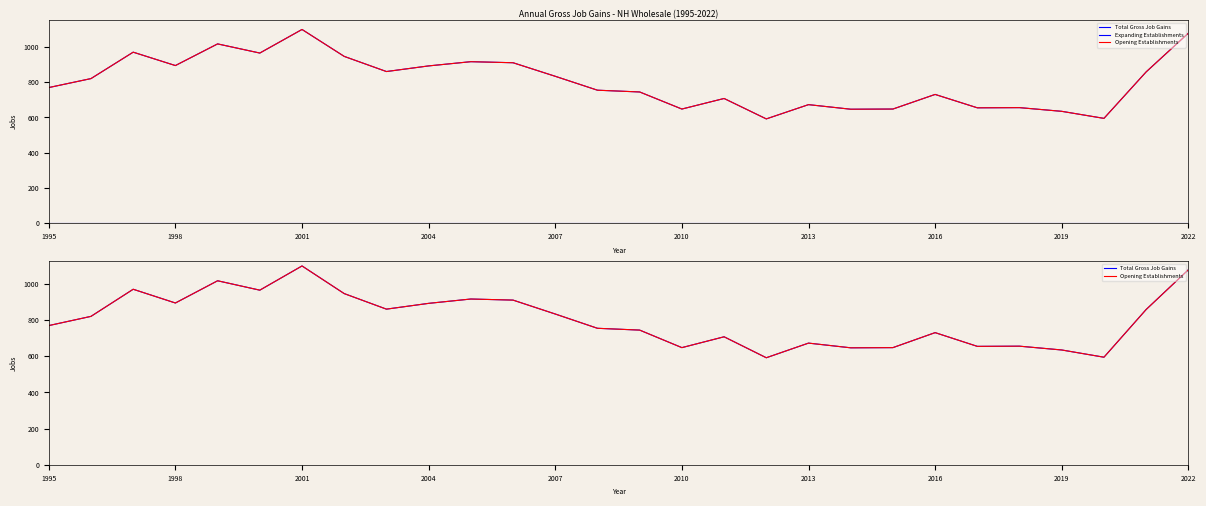

Count the number of categories in the chart.

28